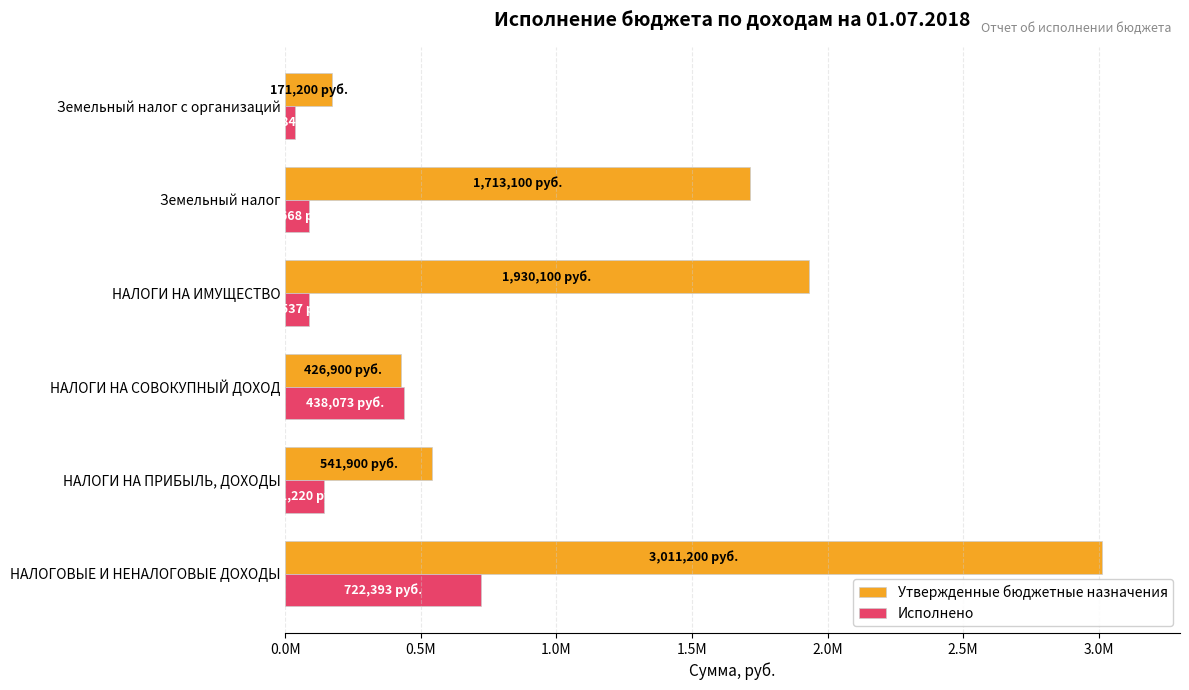

Are the bars grouped side by side (vs. stacked)?

Yes